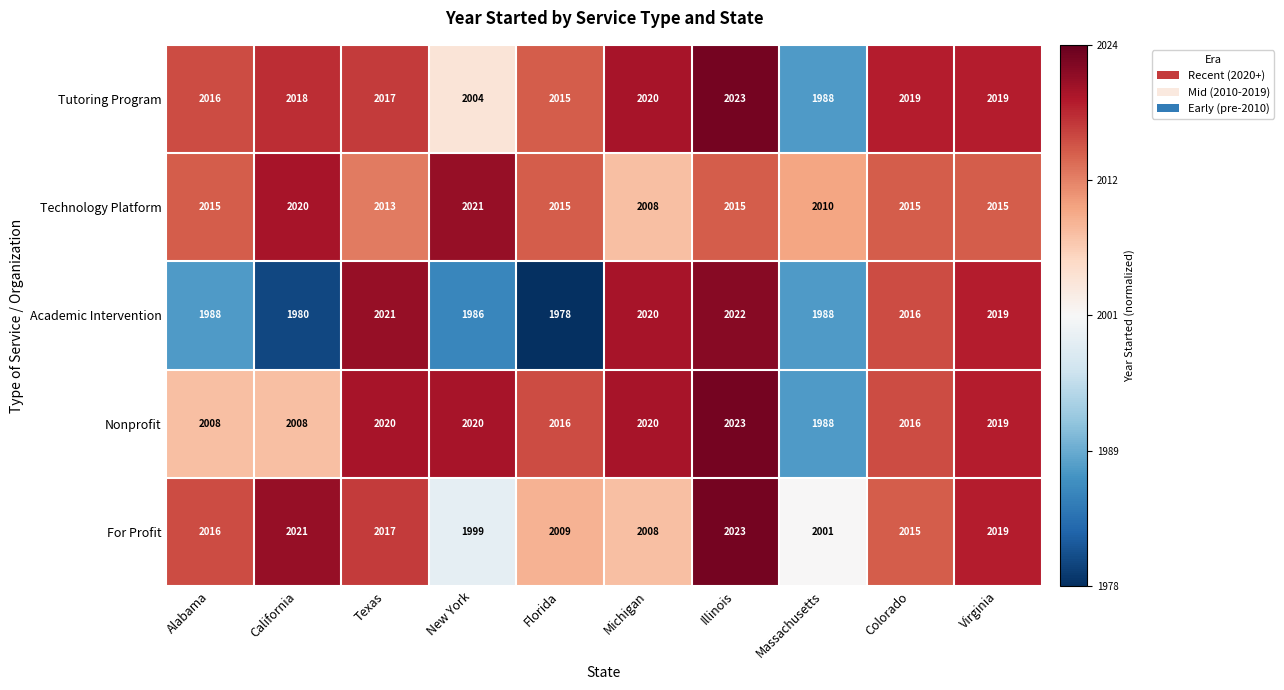

What is the approximate value of Technology Platform at Florida, to the nearest 5?

2015